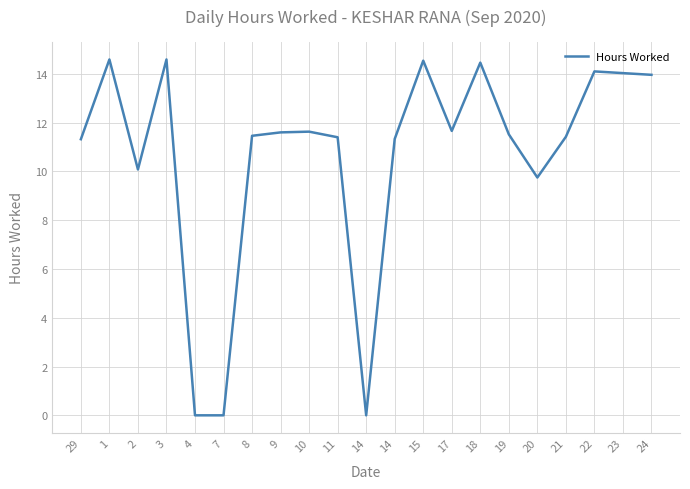

Which category has the highest value across all series?

1